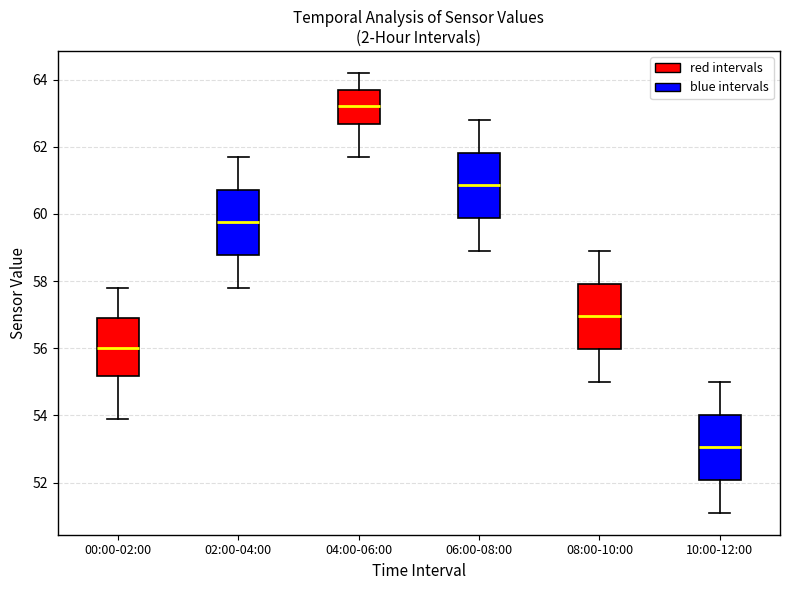

Reading left to right, transcribe this box plot: for each box, give where its median line is, the range the box spans, and where its two whiskers end, as read against the y-axis. The values are not printed on the chart, so give them approximately, as read against the axis.

00:00-02:00: median 56.0, box 55.2 to 57.0, whiskers 54.0 to 57.8
02:00-04:00: median 59.8, box 58.8 to 60.8, whiskers 57.8 to 61.8
04:00-06:00: median 63.2, box 62.6 to 63.8, whiskers 61.8 to 64.2
06:00-08:00: median 60.8, box 59.8 to 61.8, whiskers 59.0 to 62.8
08:00-10:00: median 57.0, box 56.0 to 58.0, whiskers 55.0 to 59.0
10:00-12:00: median 53.0, box 52.0 to 54.0, whiskers 51.2 to 55.0